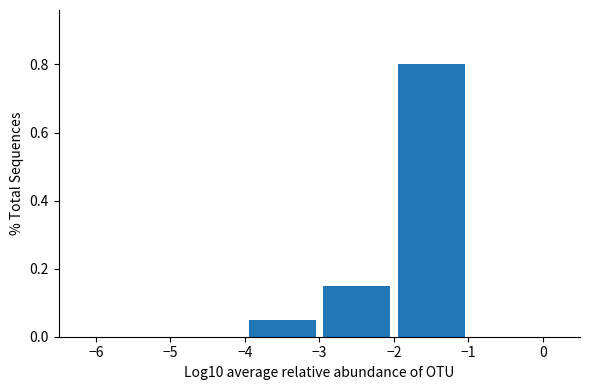

What is the height of the bar covering -2 to -1 on the x-axis? The values are not printed on the chart, so give them approximately, as read against the axis.

0.80